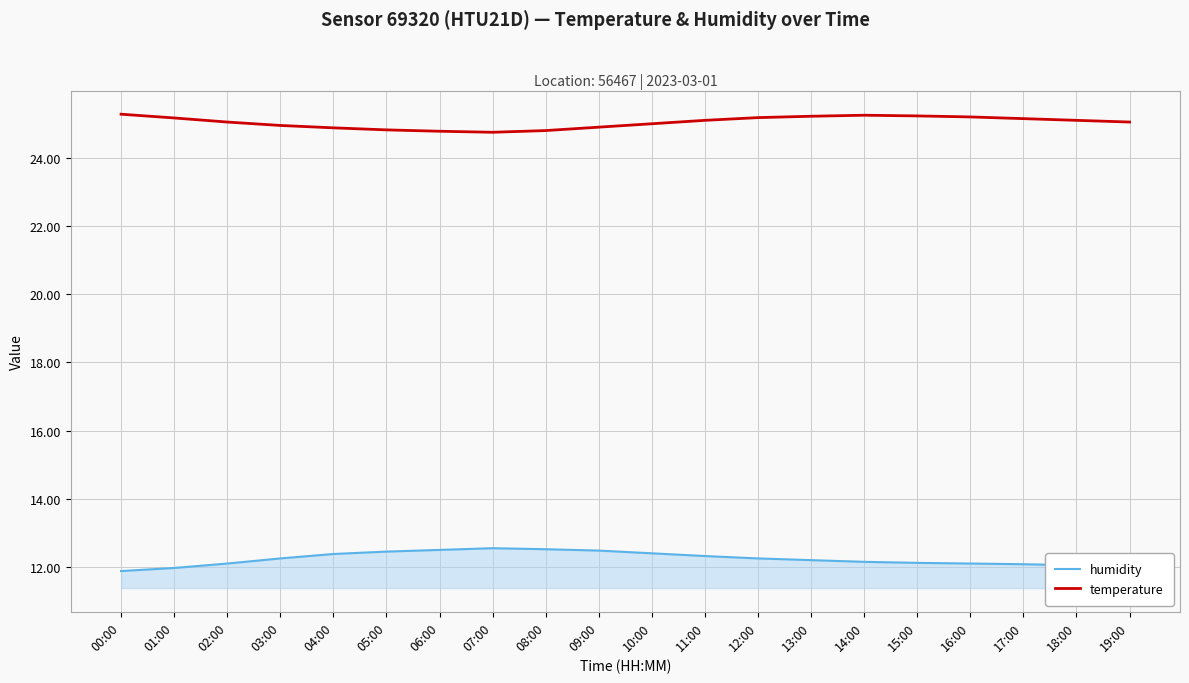

Does the chart have visible grid lines?

Yes